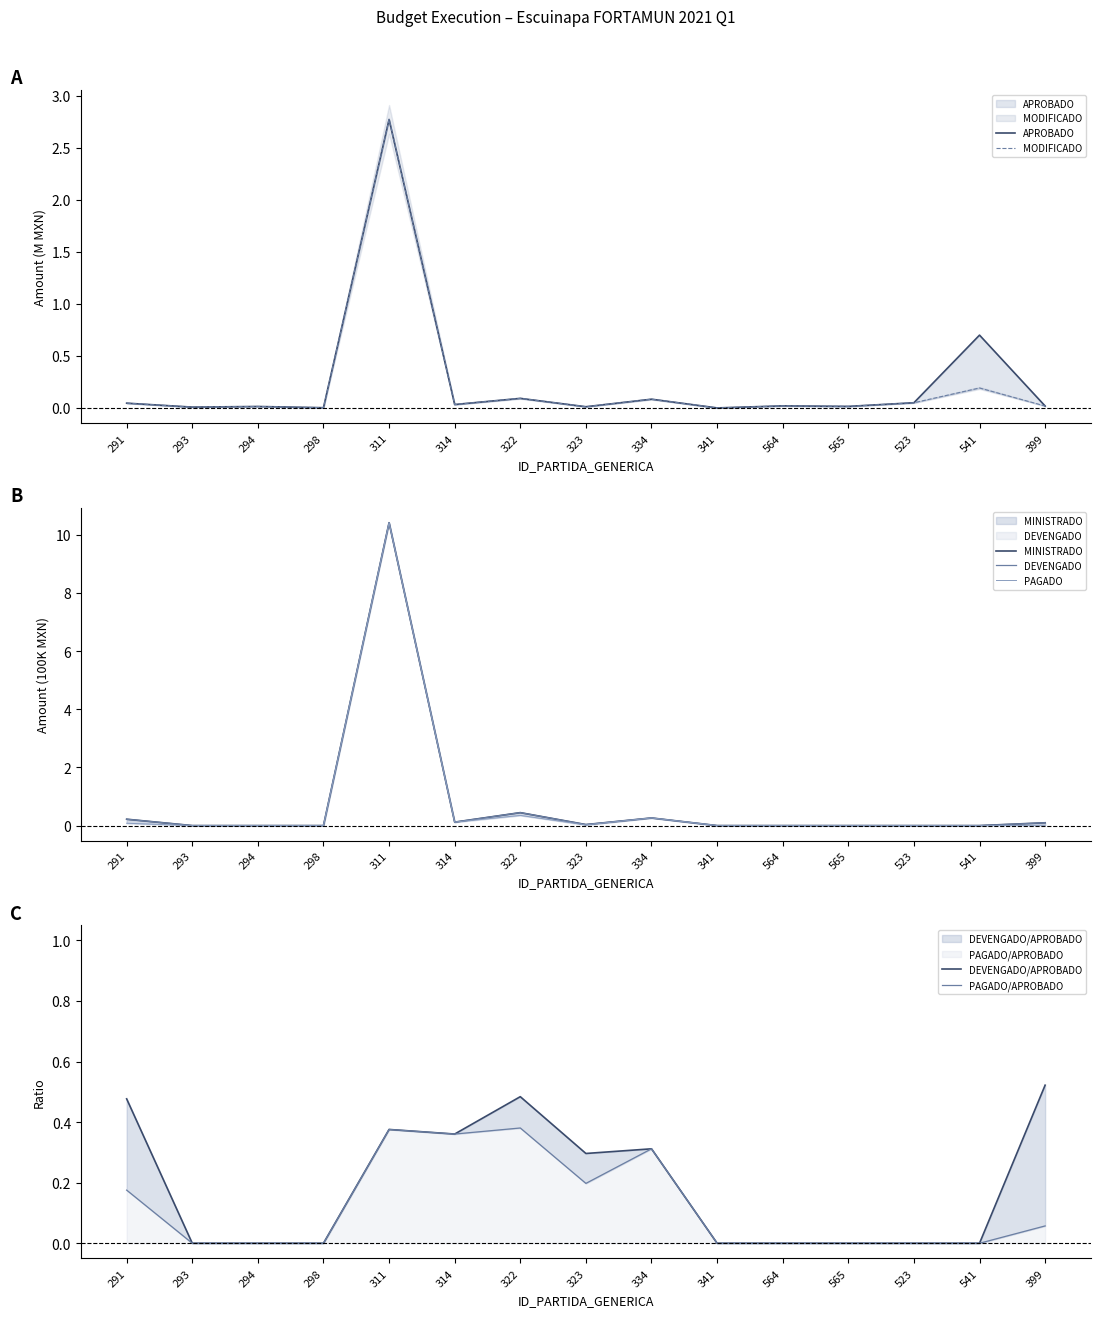

True or false: MODIFICADO has a value of 0.0 at 291.

True